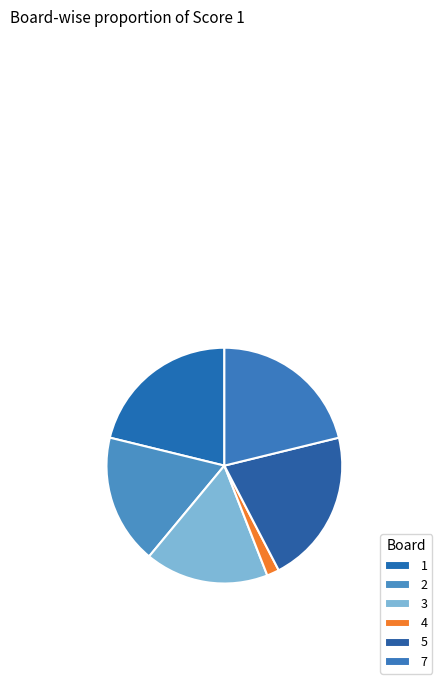

True or false: 7 accounts for 15% of the total.

False